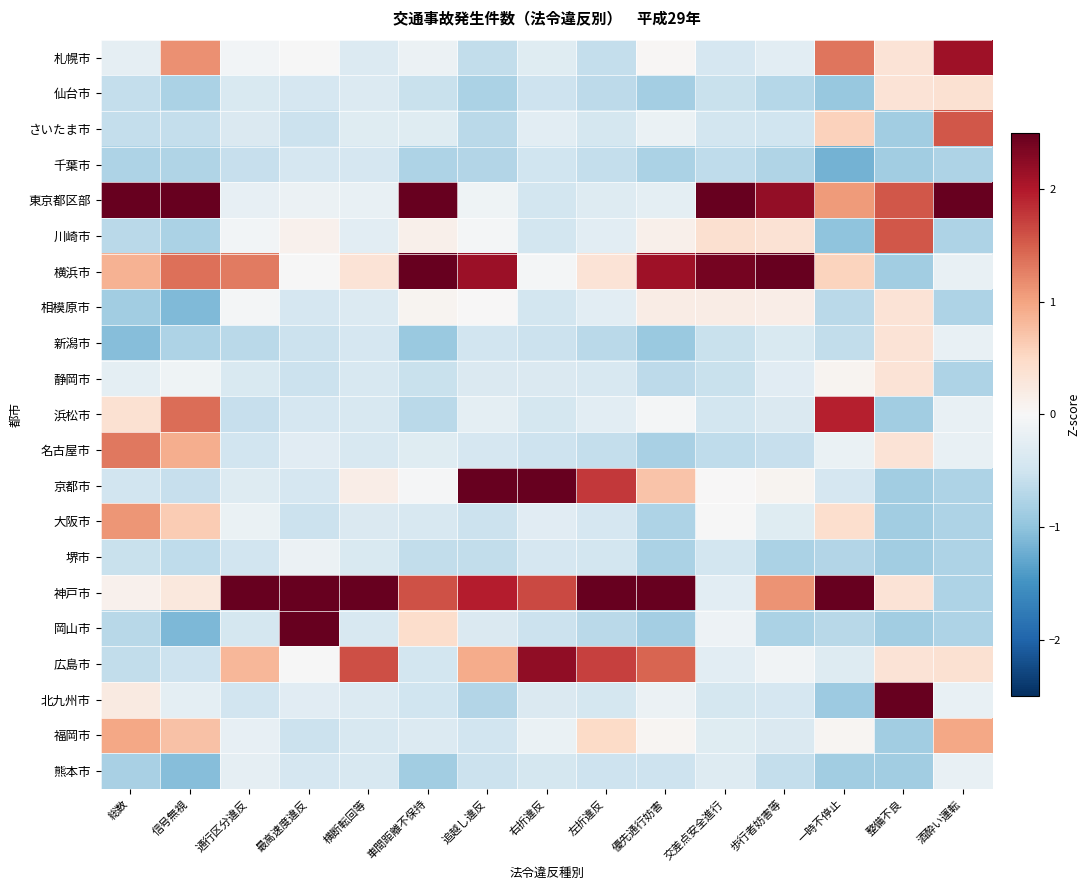

Rank the series by their maximum value, from lowest to highest.

千葉市, 熊本市, 堺市, 相模原市, 新潟市, 静岡市, 仙台市, 福岡市, 大阪市, 名古屋市, さいたま市, 川崎市, 浜松市, 札幌市, 広島市, 岡山市, 北九州市, 京都市, 横浜市, 東京都区部, 神戸市